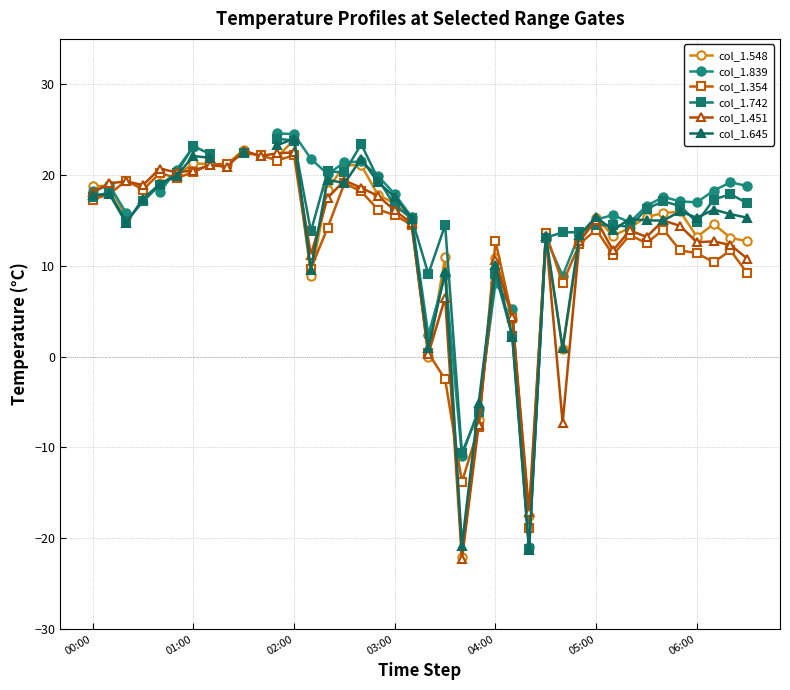

What is the highest value of the col_1.451 series?

22.7